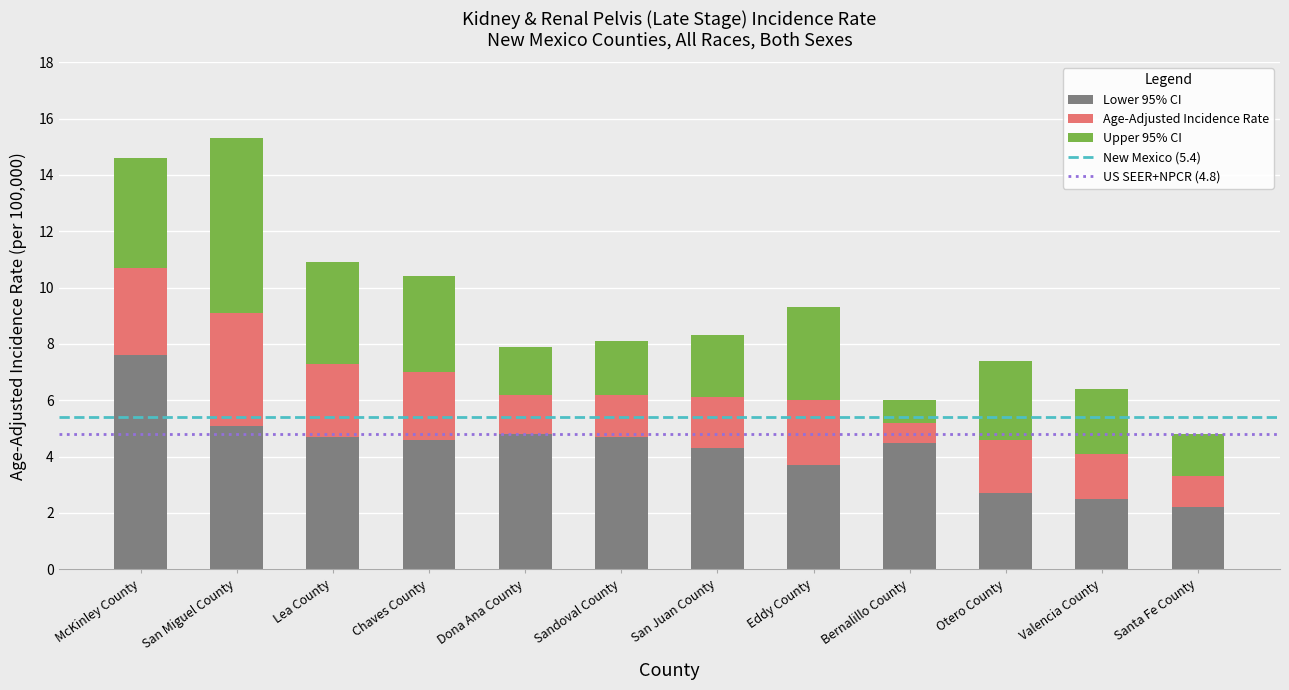

What is the maximum value for Lower 95% CI?

7.6